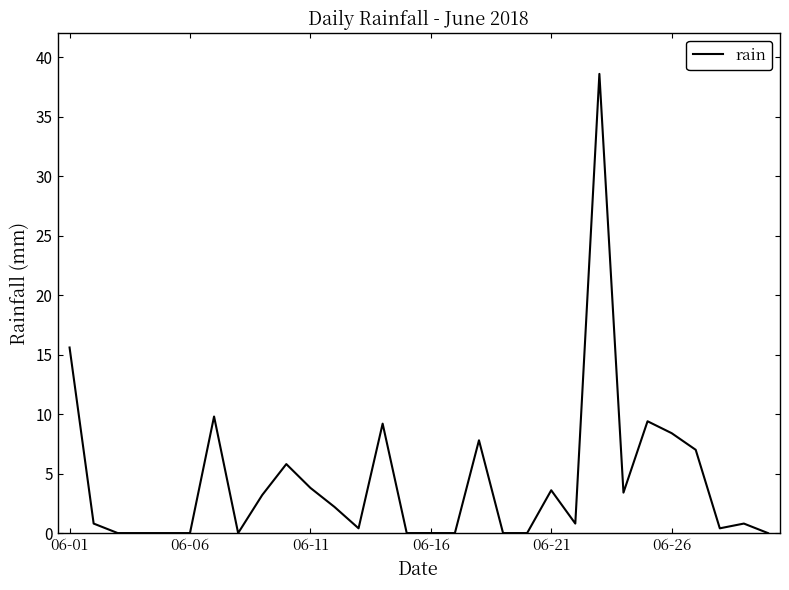

What is the maximum value shown in the chart?

38.6